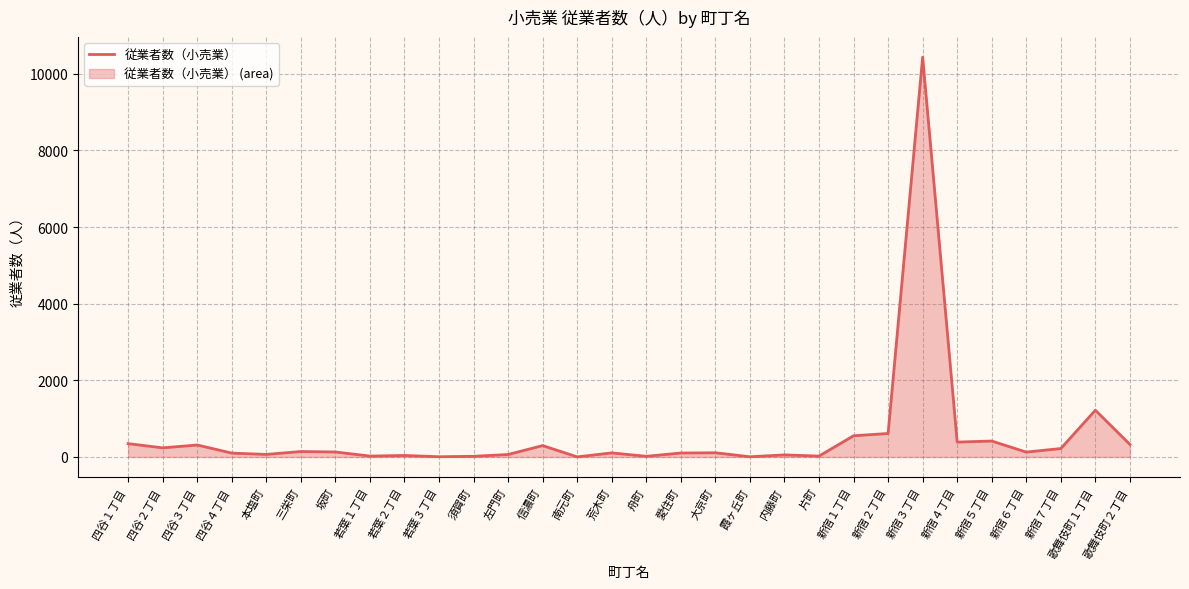

How many lines are shown in the chart?

1